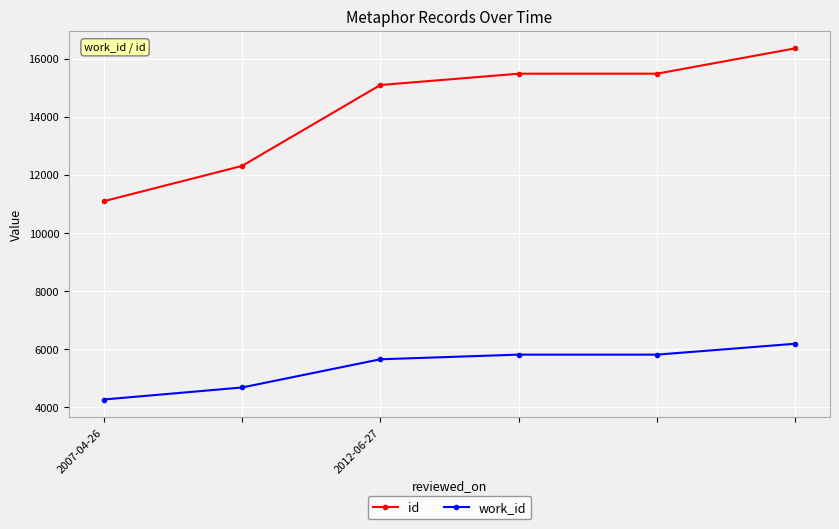

At how many categories does at least one series exceed 13693?

4